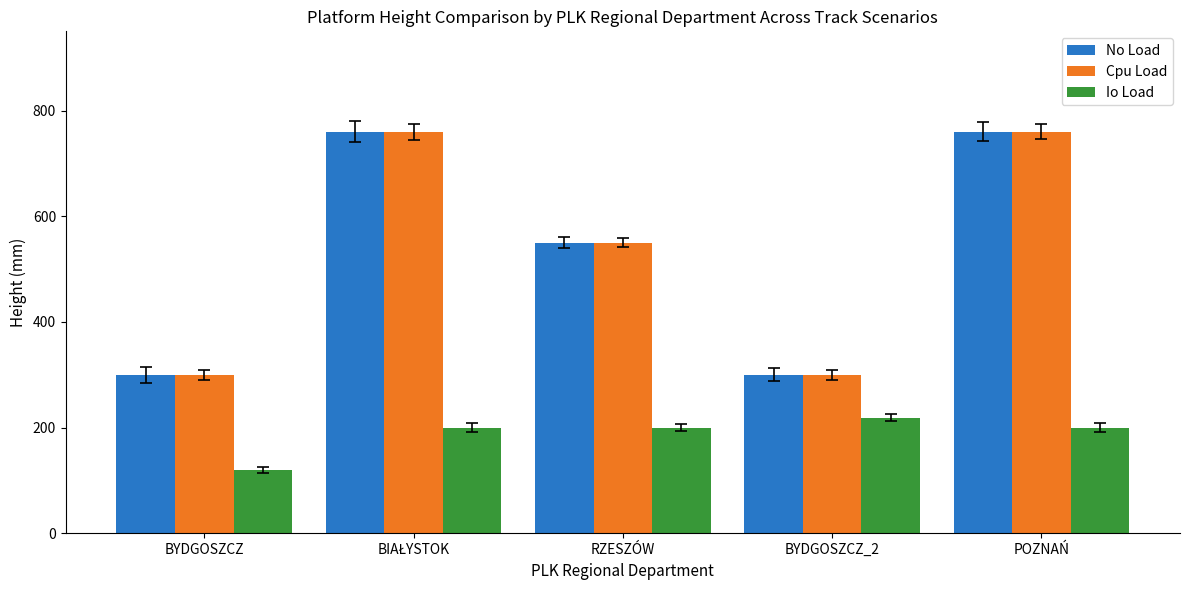

What is the average value of the Cpu Load series?

534